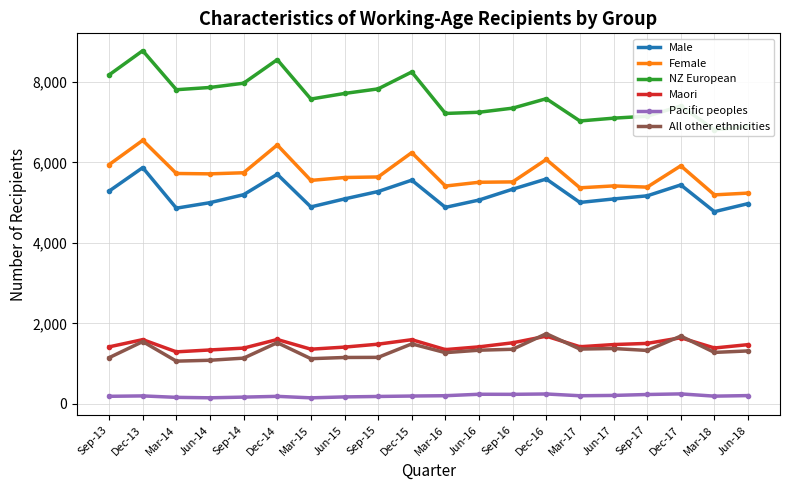

How many categories are shown in the chart?

20